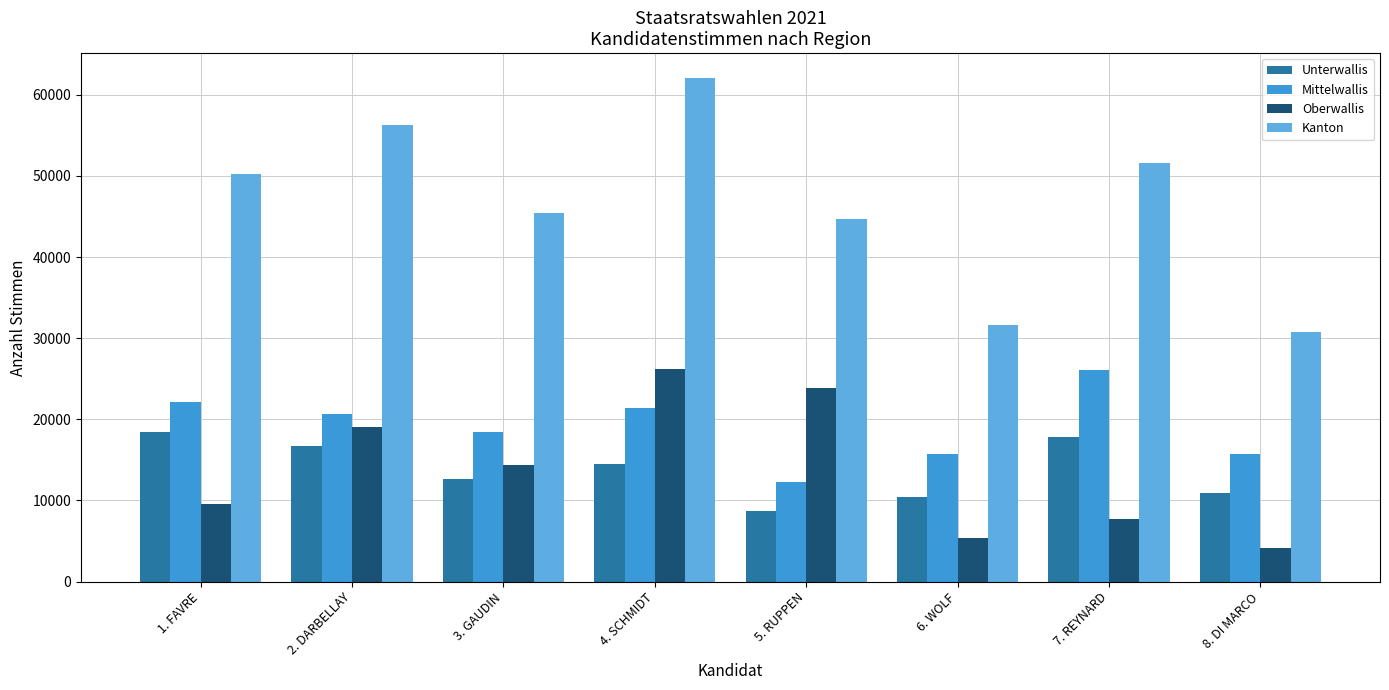

At 5. RUPPEN, list the series in order from smallest to largest.

Unterwallis, Mittelwallis, Oberwallis, Kanton